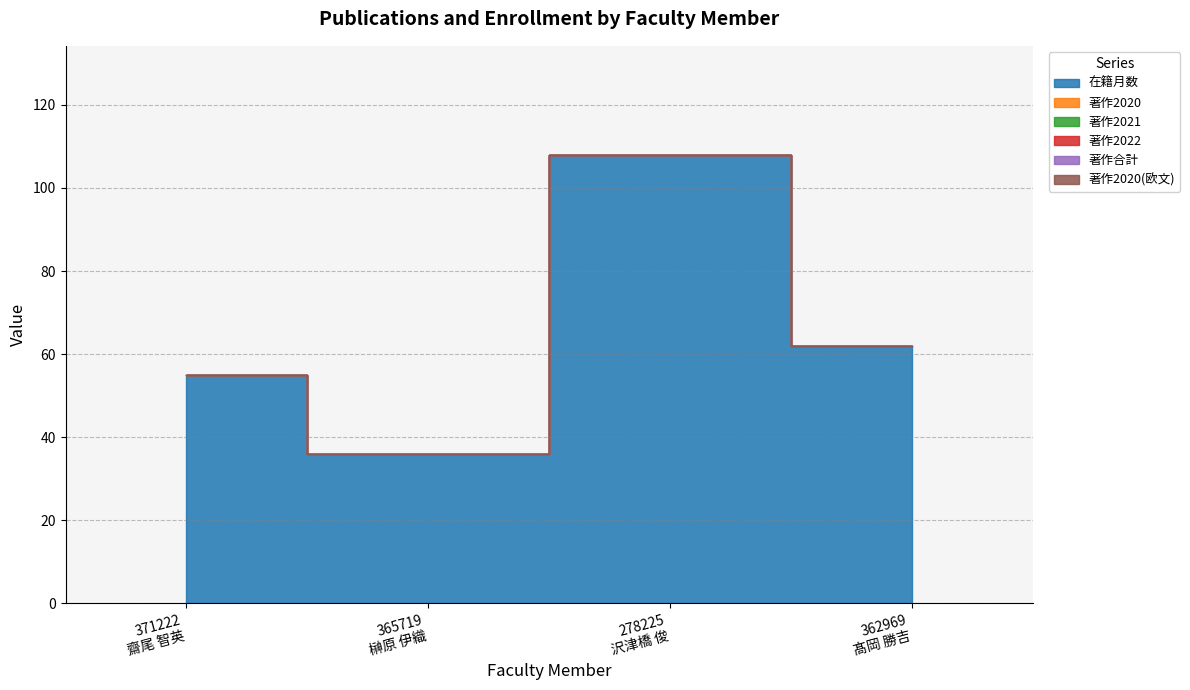

True or false: 著作2020 and 在籍月数 cross at least once.

False